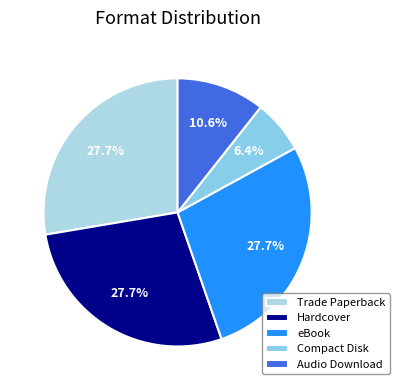

Is it true that eBook is 20% of the pie?

False